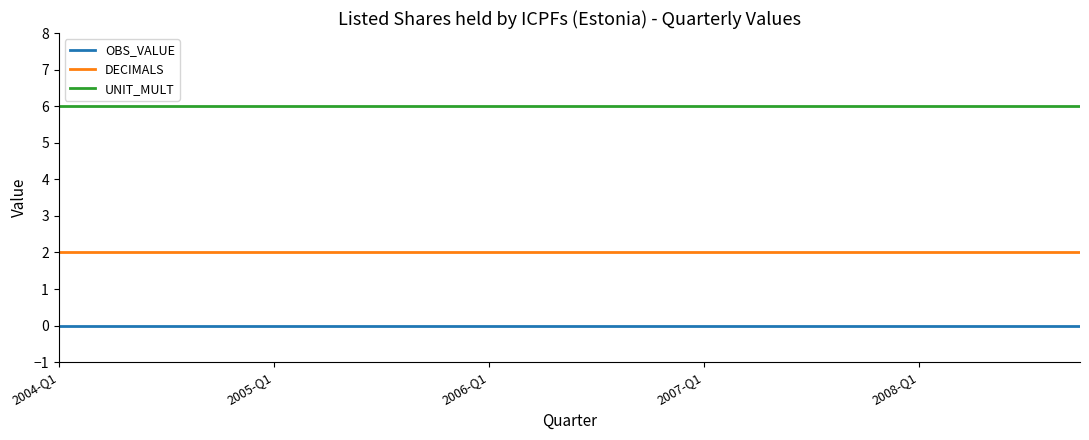

What is the lowest value of the DECIMALS series?

2